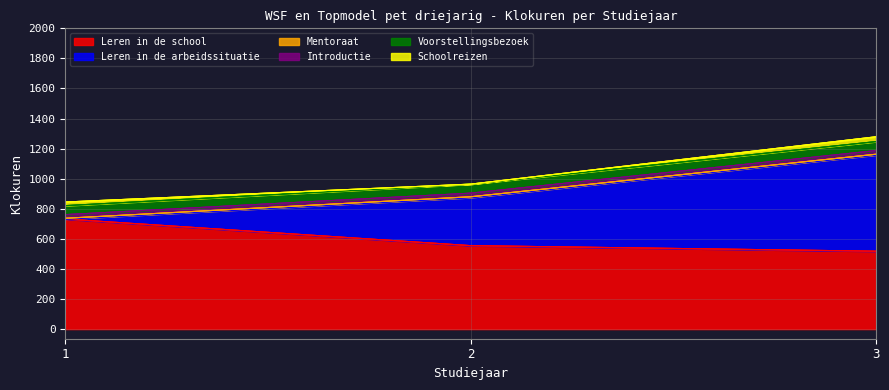

Which category has the highest value across all series?

1